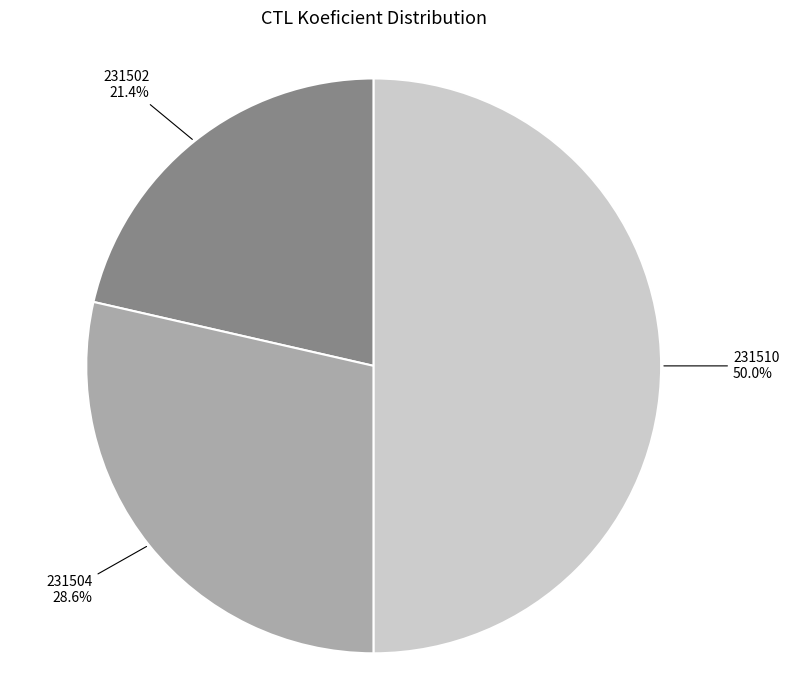

Does 231504 account for over 50% of the chart?

No